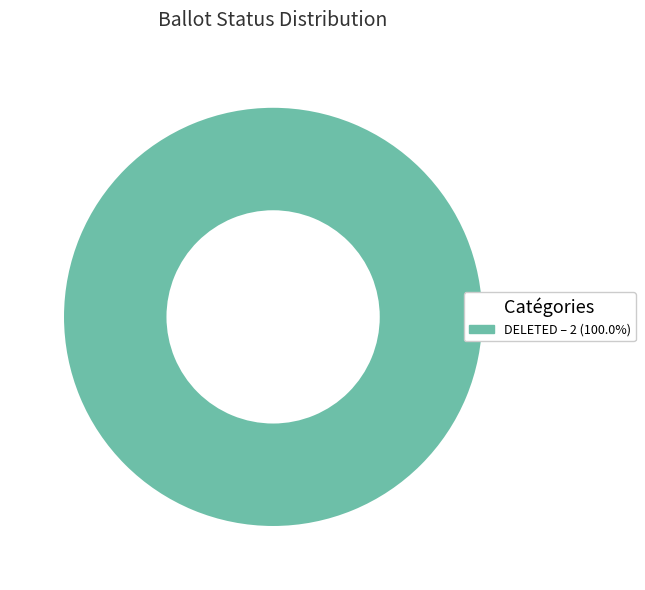

Does any single category account for the majority?

Yes